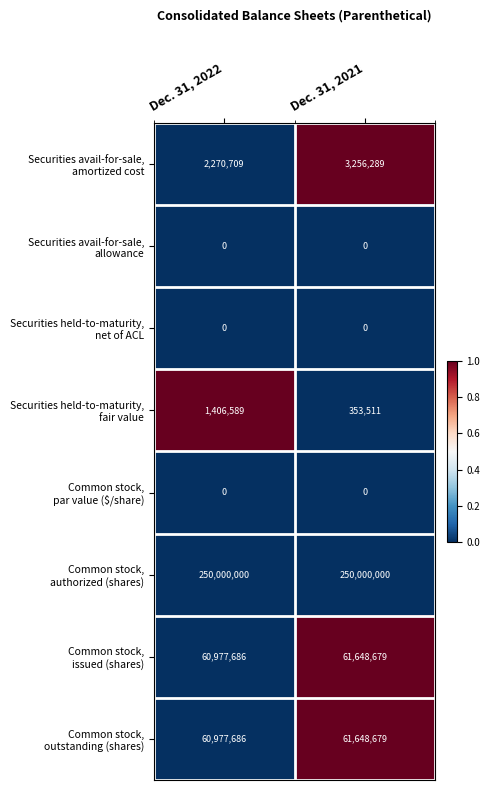

What is the difference between the highest and lowest values at Dec. 31, 2021?

250000000